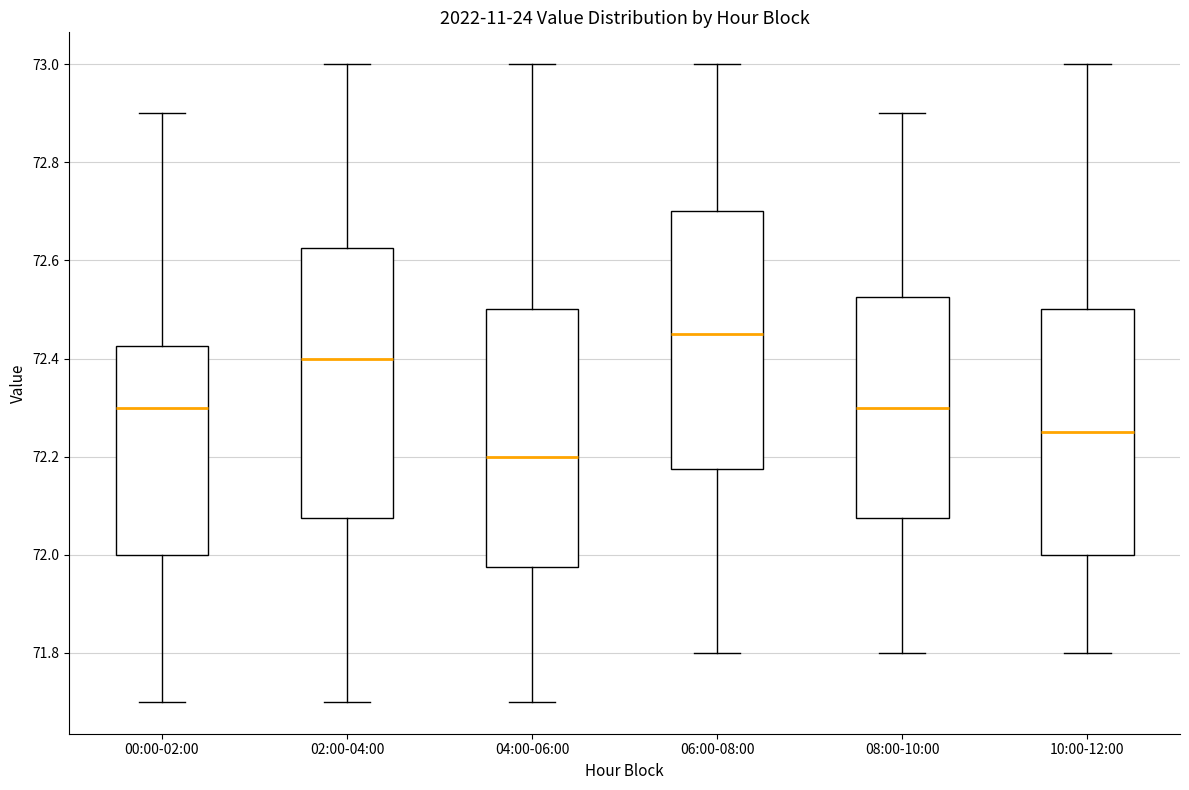

Which box's median line is the highest?

06:00-08:00